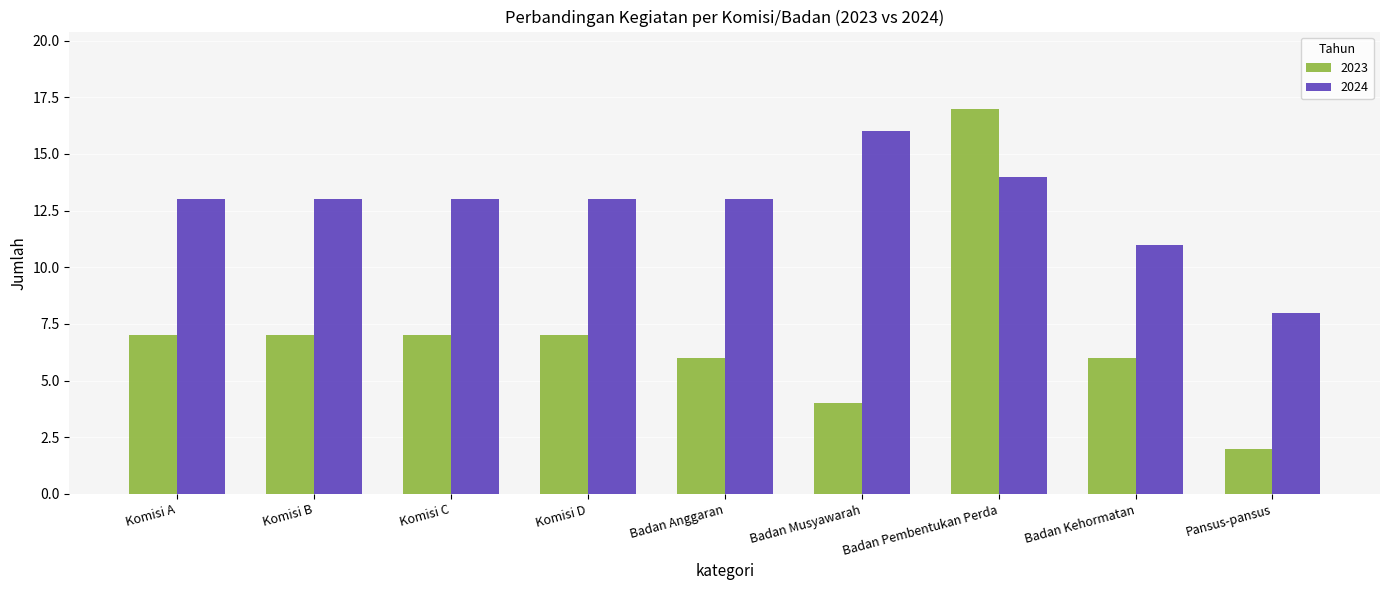

How many categories are shown in the chart?

9